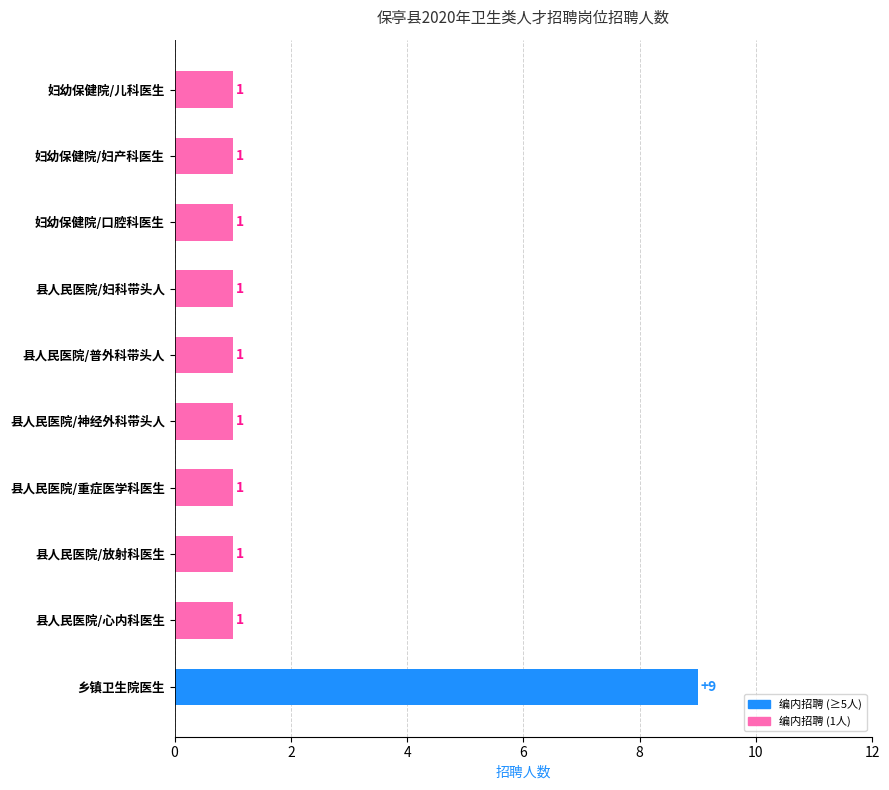

What is the minimum value shown in the chart?

1